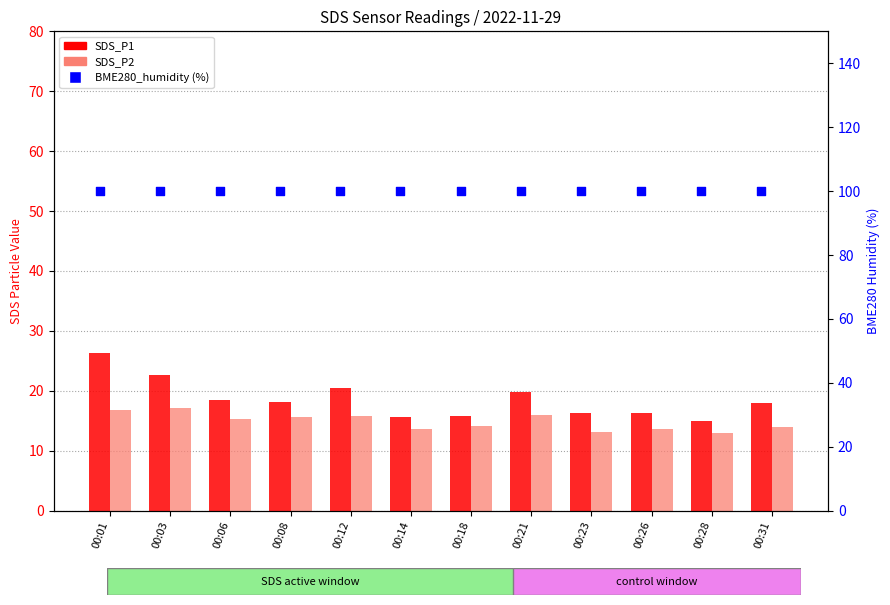

What is the total value across all series at 00:28?

127.9